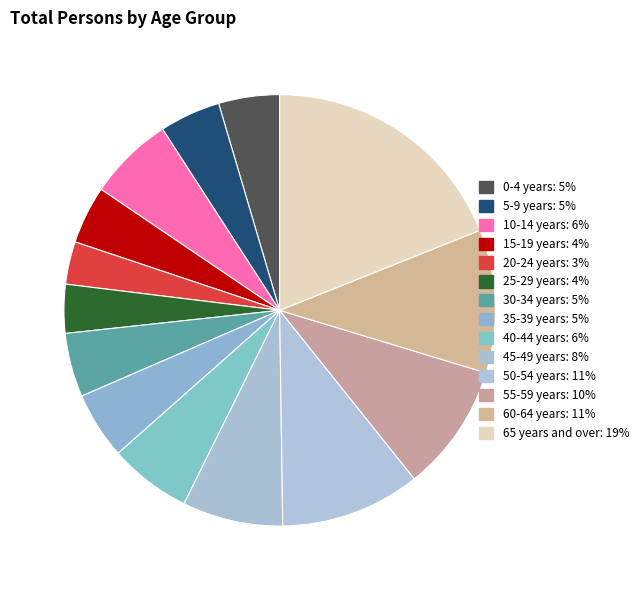

Is there a majority slice in this chart?

No